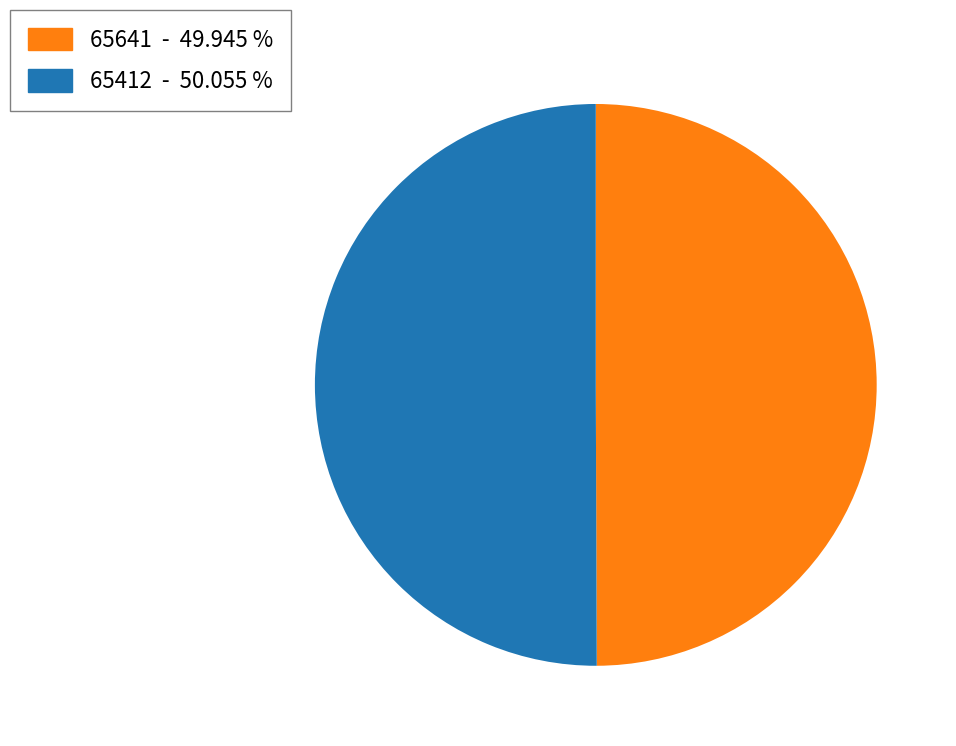

Do 65412 and 65641 together represent more than half of the pie?

Yes